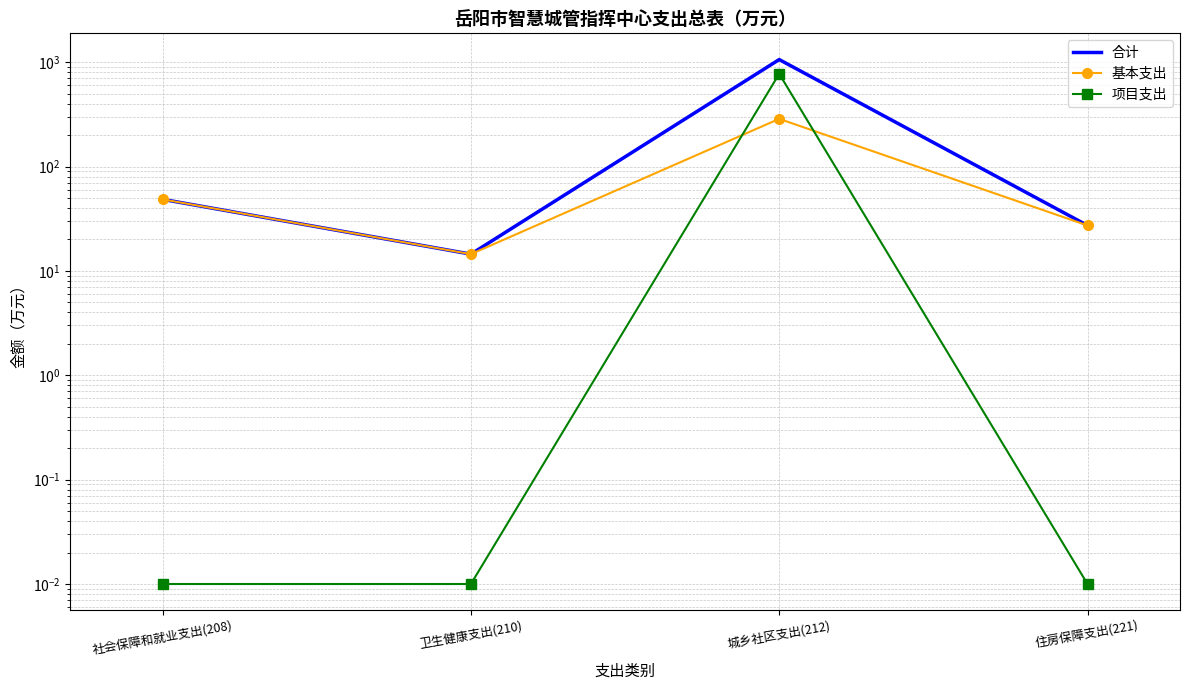

True or false: 基本支出 has more than 2 interior local peaks.

False